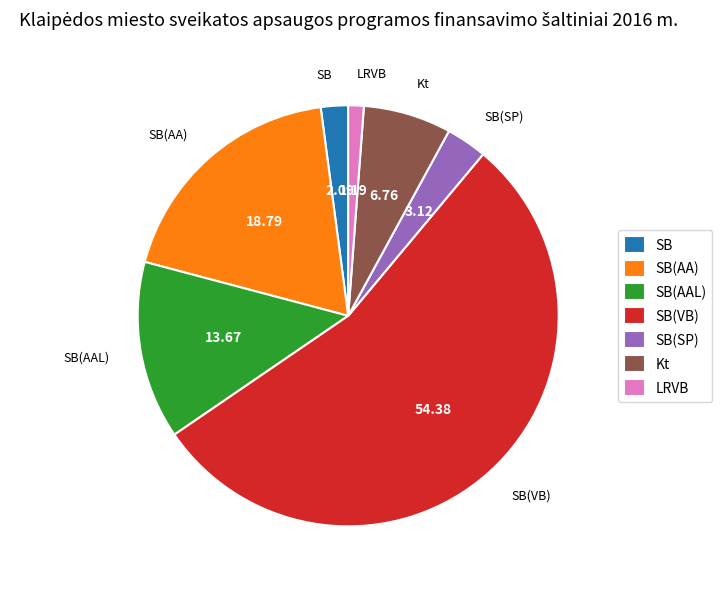

Which slice is the smallest?

LRVB